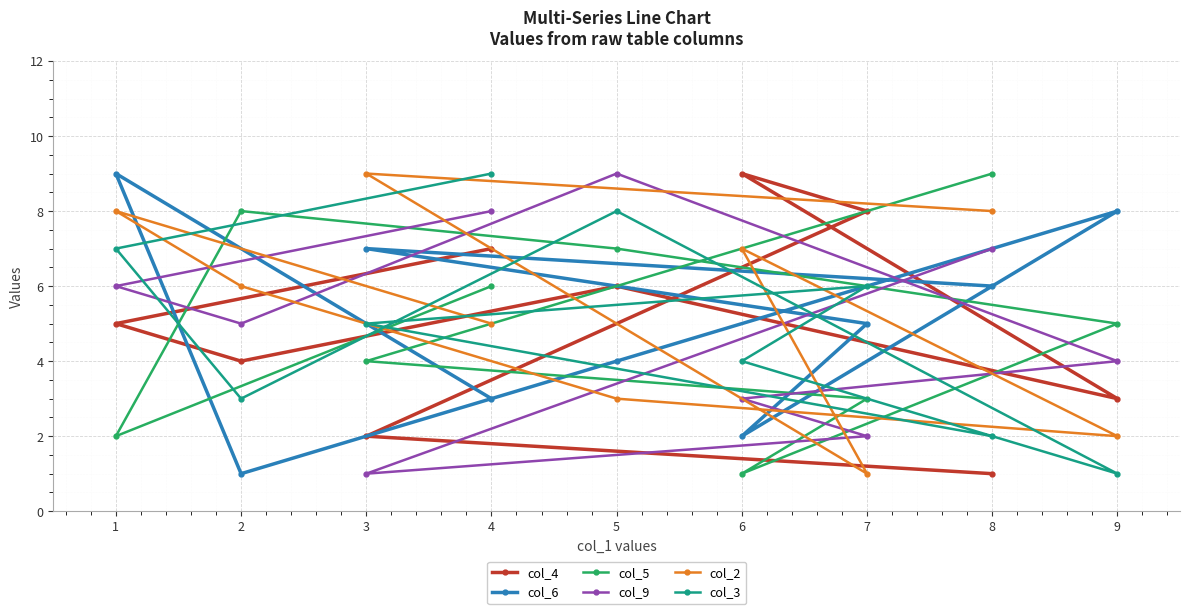

Does the chart display data point markers on the line(s)?

Yes